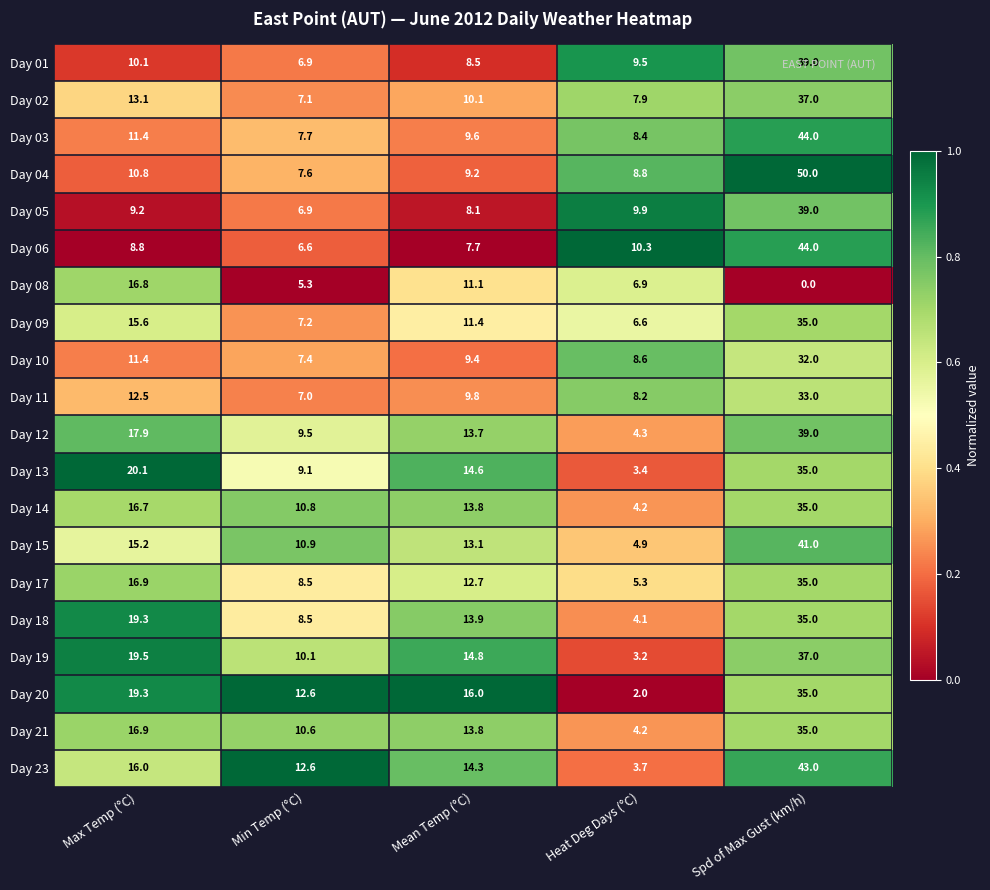

Which series has the largest total across all categories?

Day 23